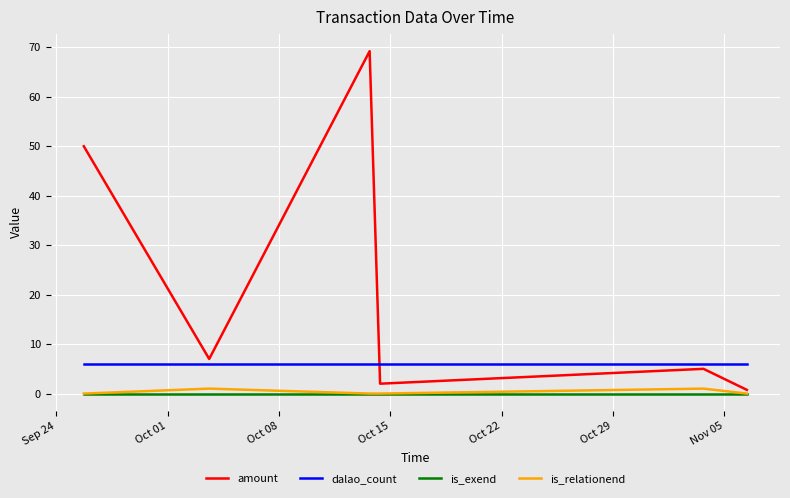

Which series has the widest spread of values?

amount